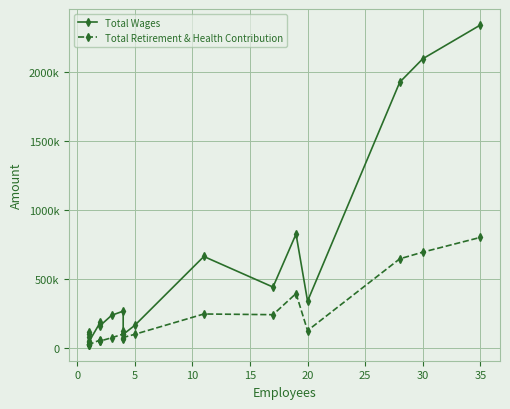

True or false: Total Wages and Total Retirement & Health Contribution cross at least once.

False